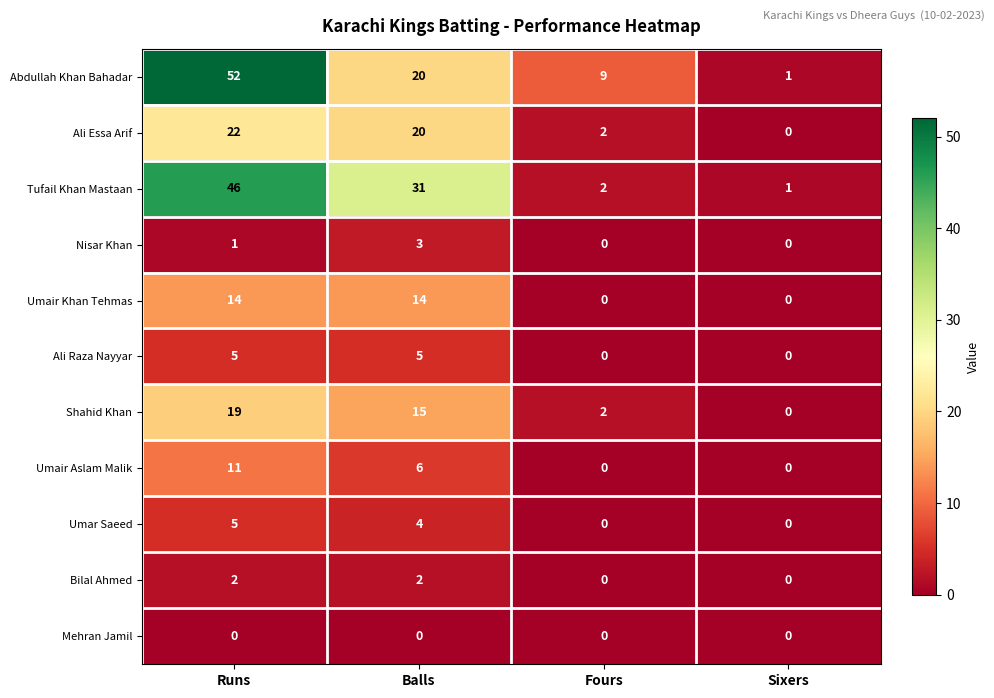

The Umair Khan Tehmas series shows 14 at Runs. True or false?

True